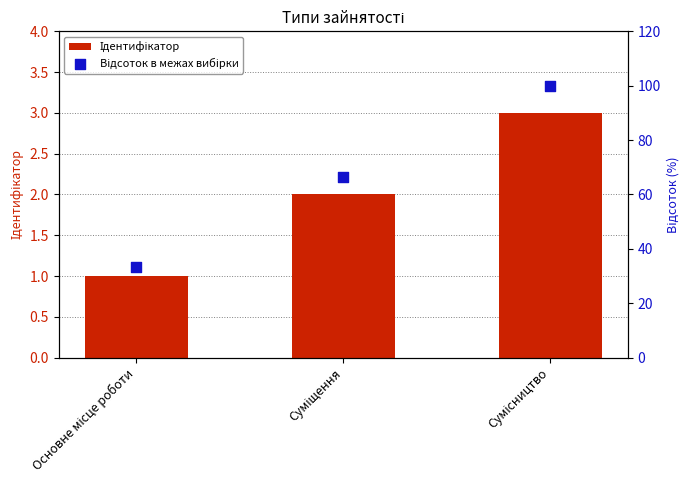

What are all the series names shown in the legend?

Ідентифікатор, Відсоток в межах вибірки